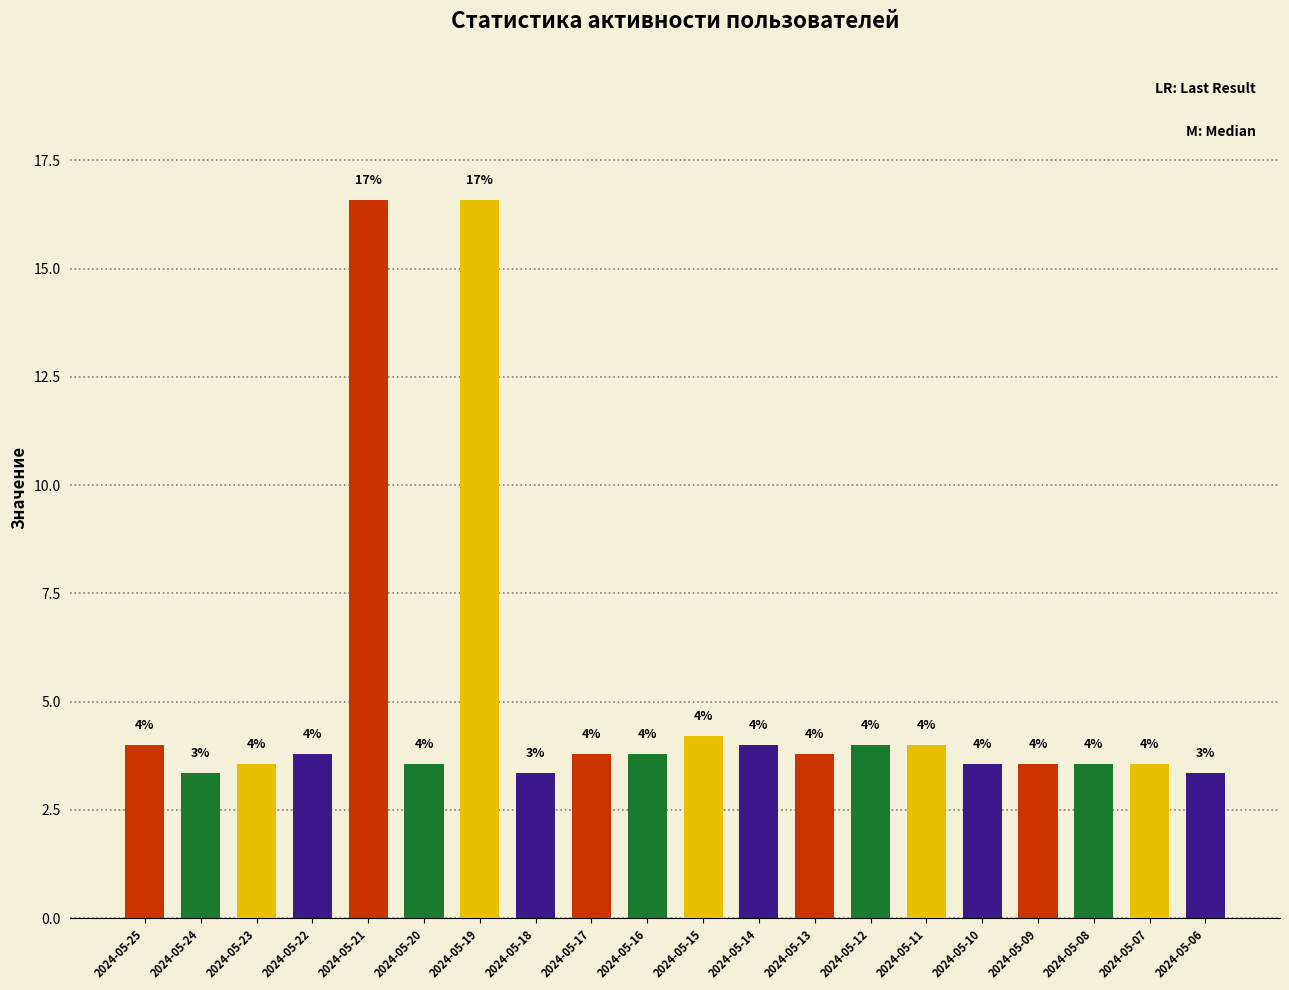

What is the maximum value shown in the chart?

16.6